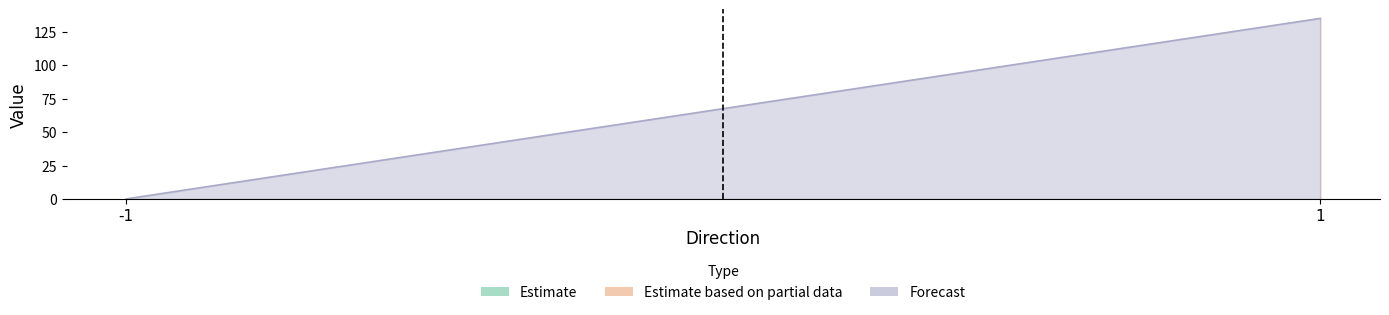

How many series are shown in this chart?

3